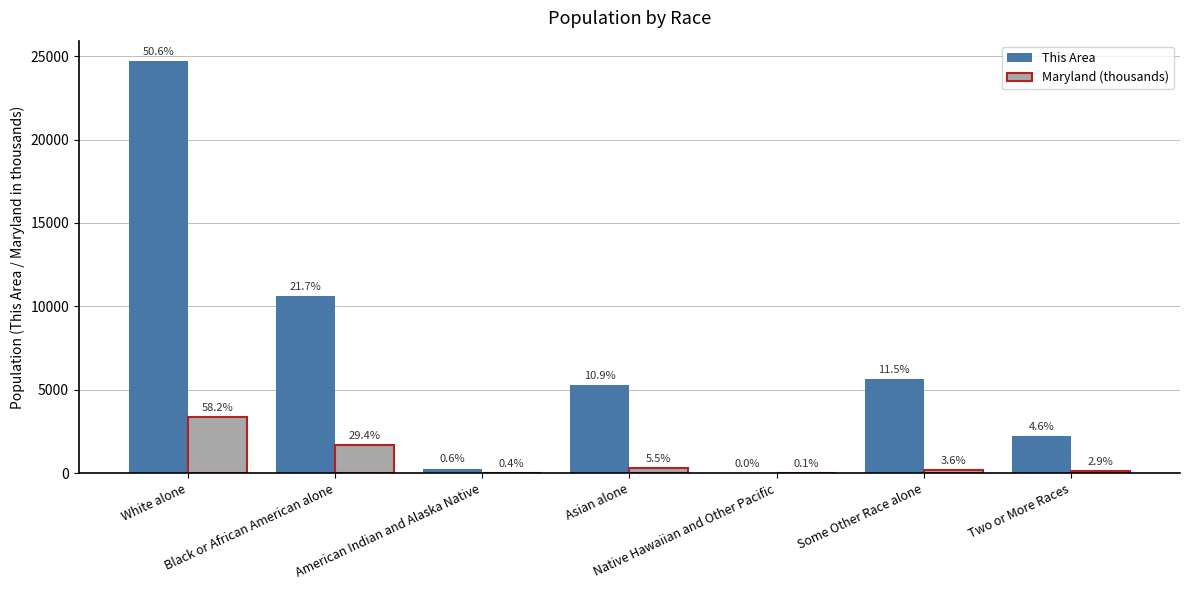

True or false: This Area has a value of 1131.6 at Two or More Races.

False